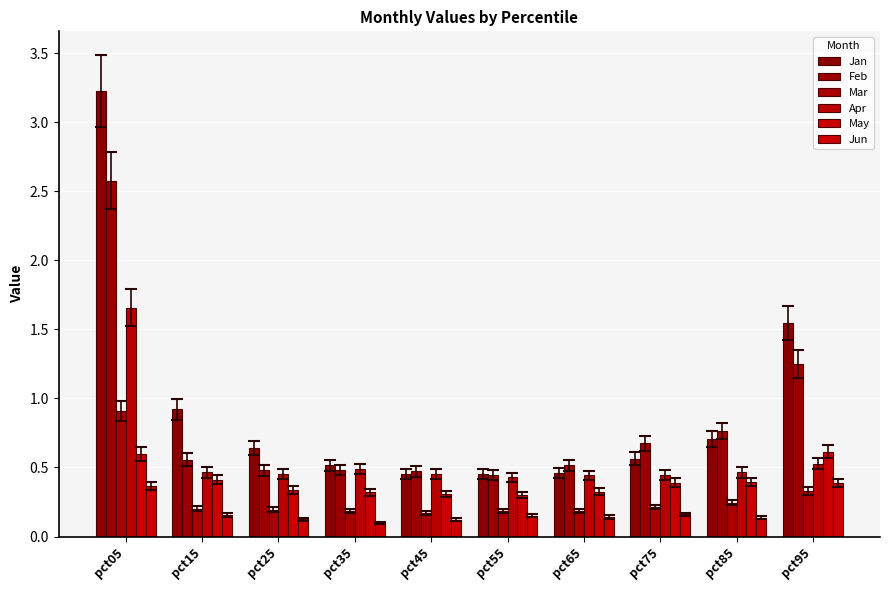

Rank the series at pct35 from lowest to highest value.

Jun, Mar, May, Feb, Apr, Jan